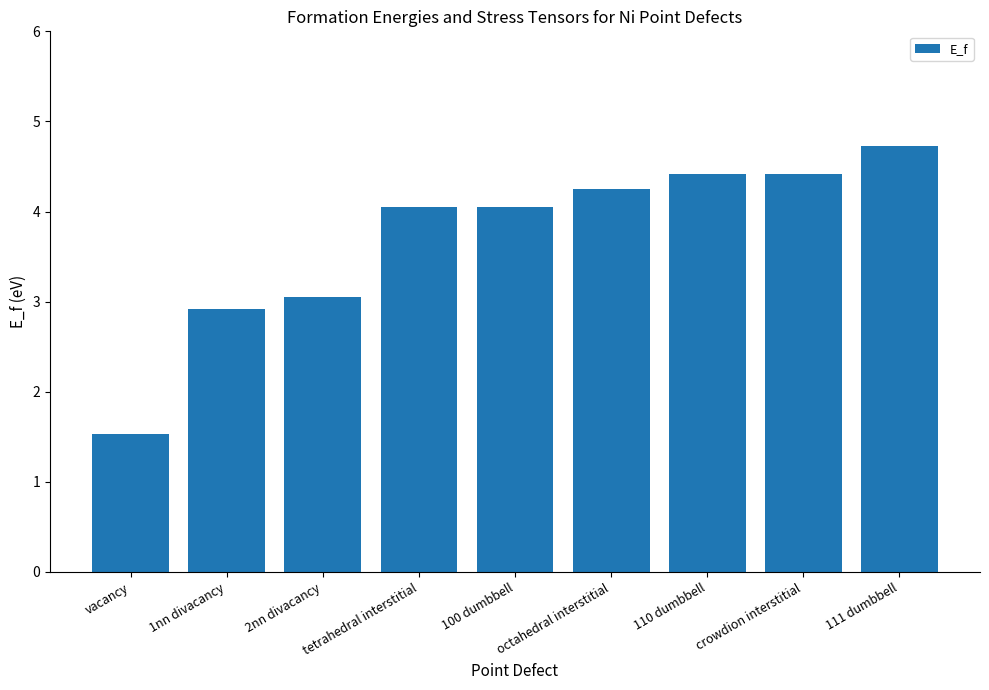

What is the difference between the values at tetrahedral interstitial and octahedral interstitial?

0.2